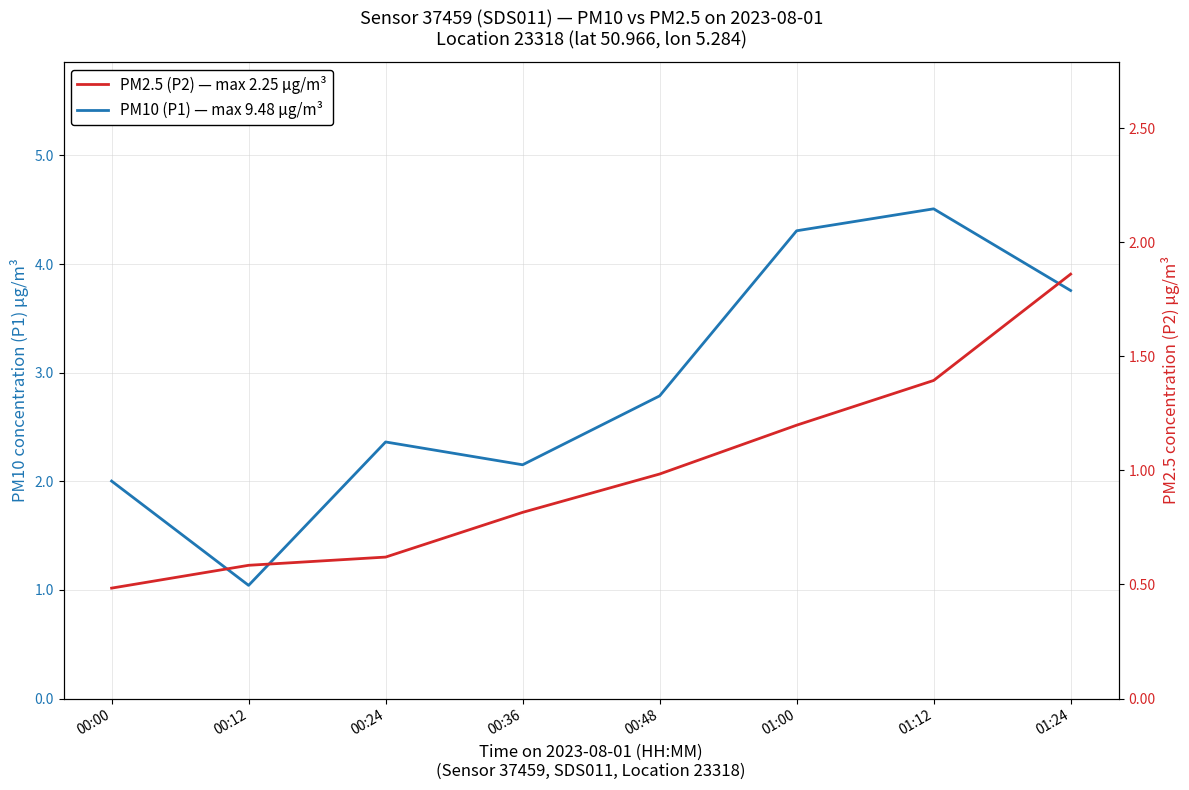

True or false: PM2.5 (P2) — max 2.25 µg/m³ and PM10 (P1) — max 9.48 µg/m³ intersect in this chart.

False